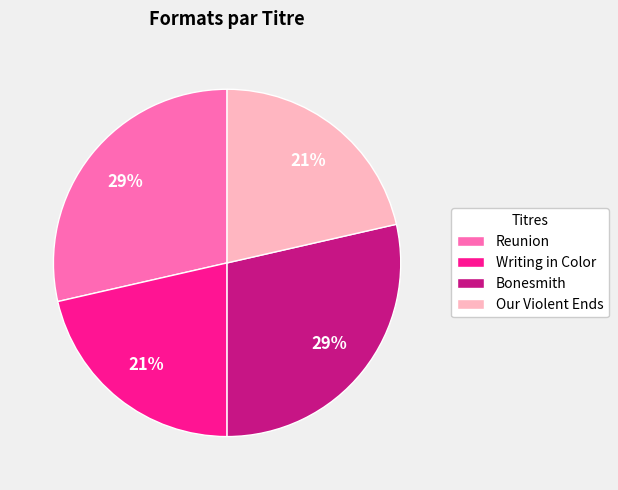

To the nearest percent, what is the average slice percentage?

25%